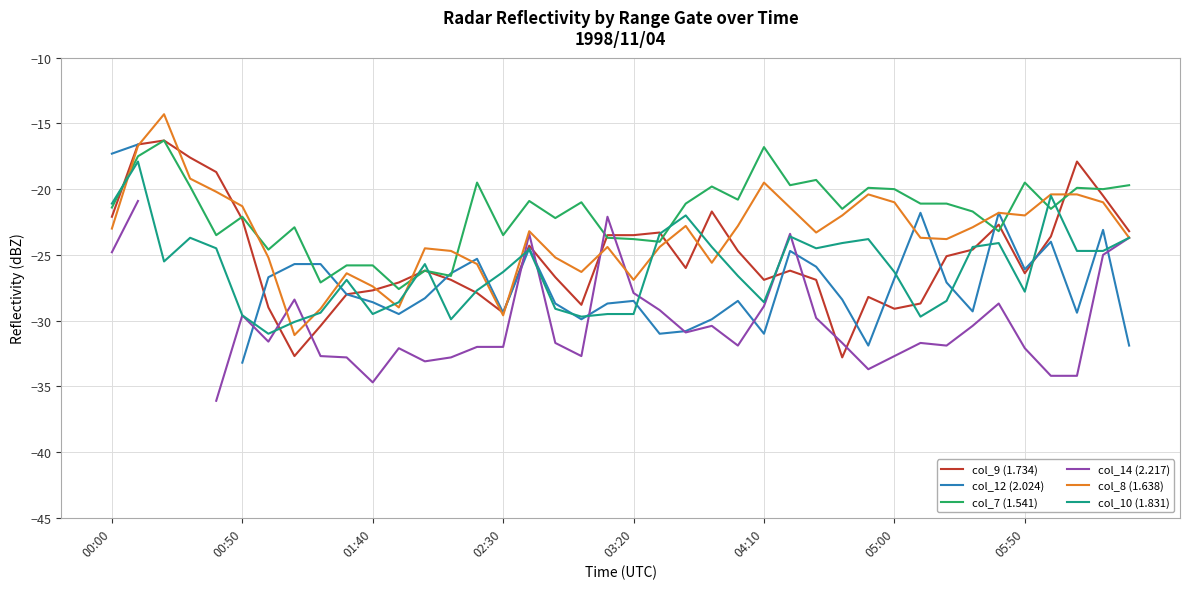

What is the maximum value for col_10 (1.831)?

-17.9